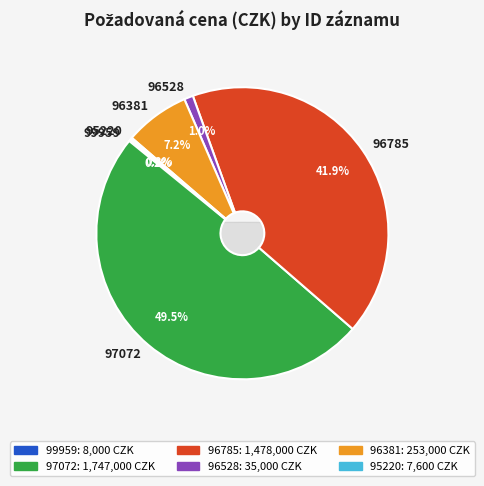

What is the change in value from 99959 (8000) to 96785 (1478000)?

+1470000